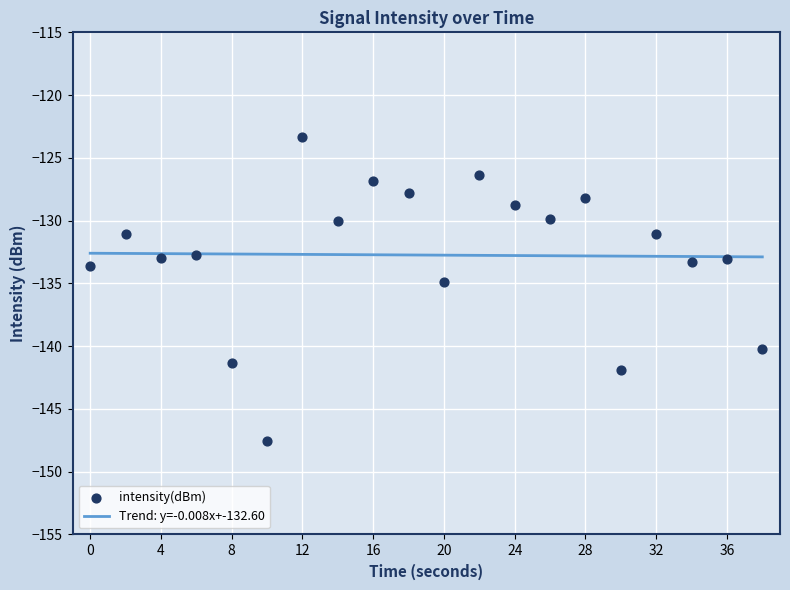

Which has a higher value, 22 or 34?

22